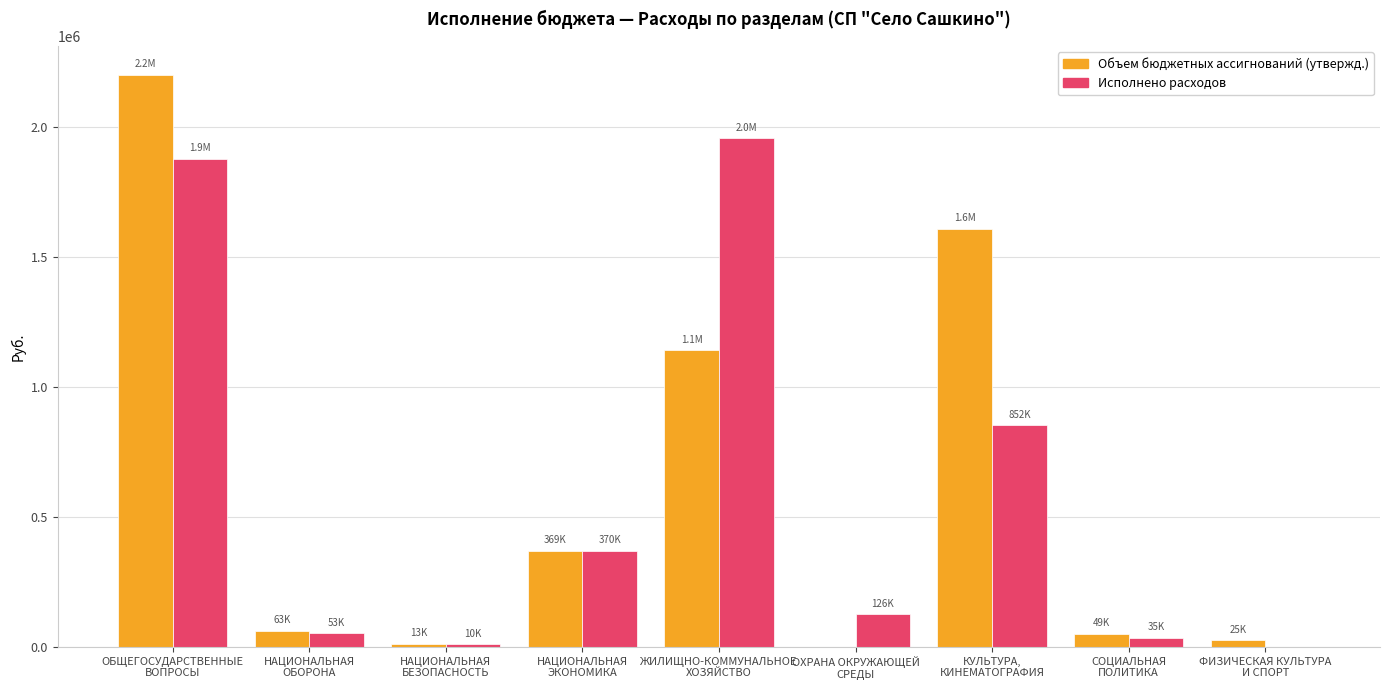

What is the sum of all Исполнено расходов values?

5280744.7